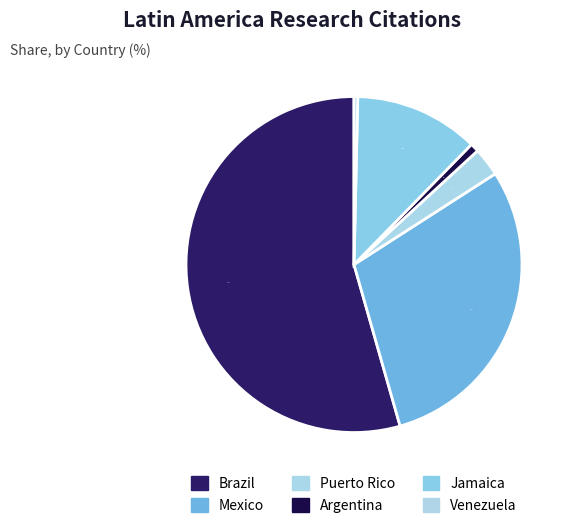

Count the number of slices in the pie.

6